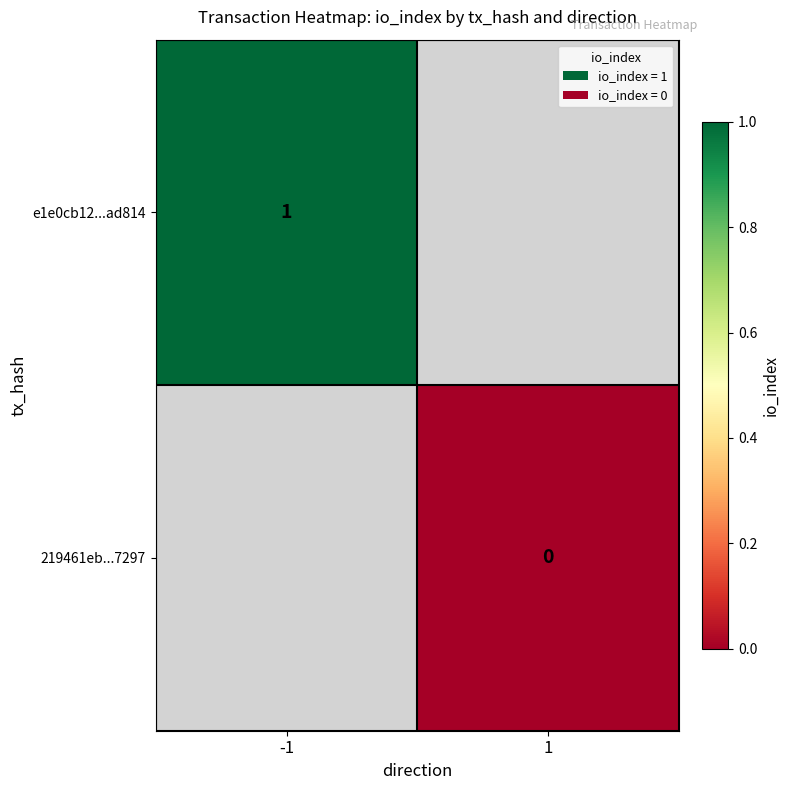

Which has a higher value, 1 or -1?

-1